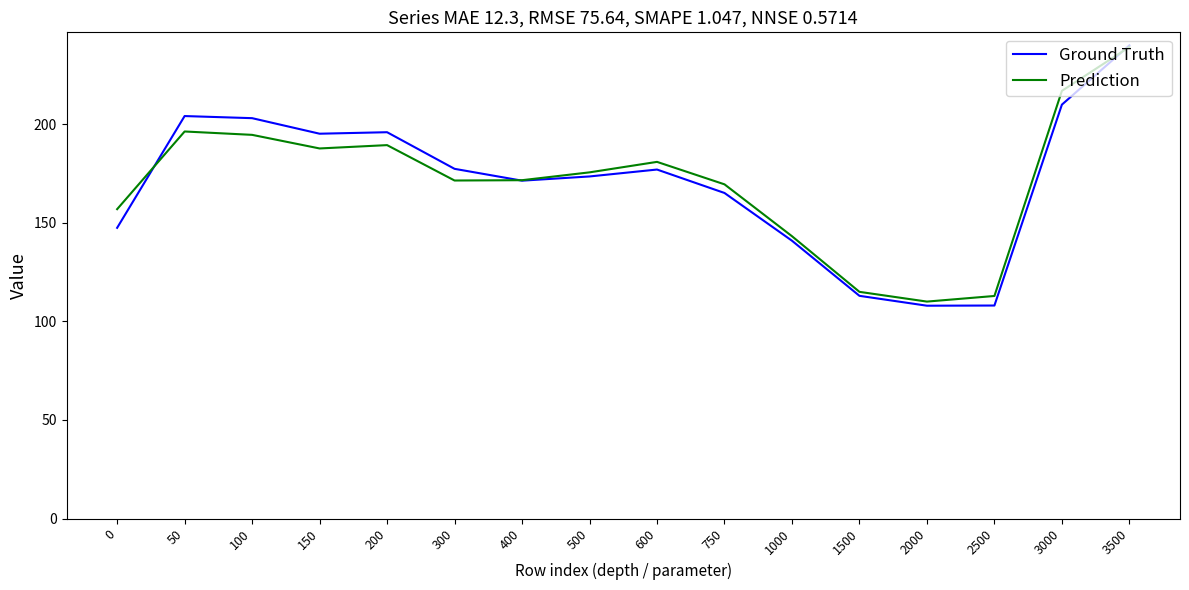

The Prediction series shows 157.0 at 0. True or false?

True